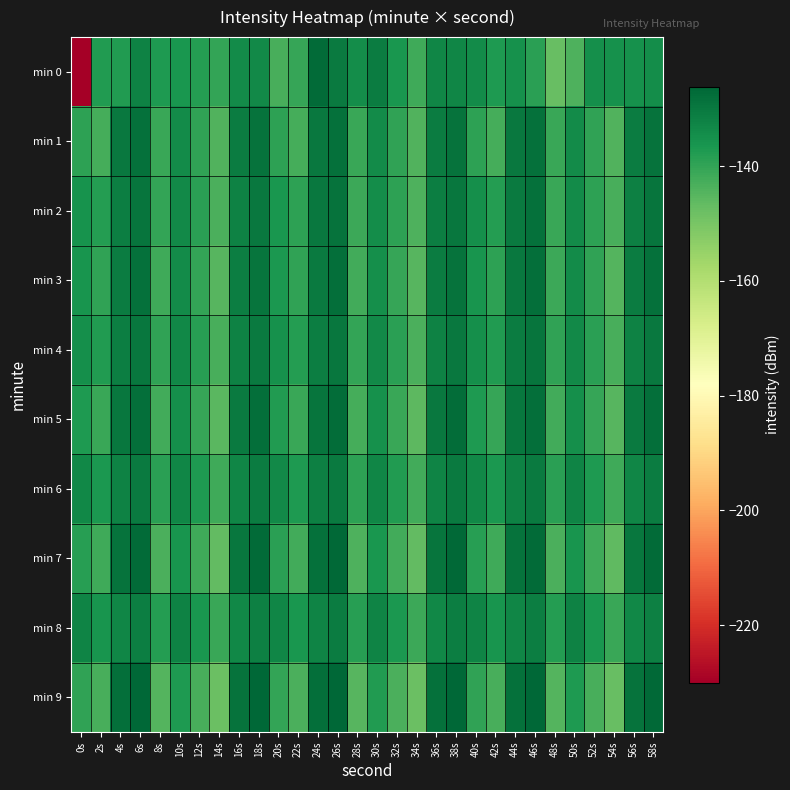

What is the smallest value displayed?

-230.0